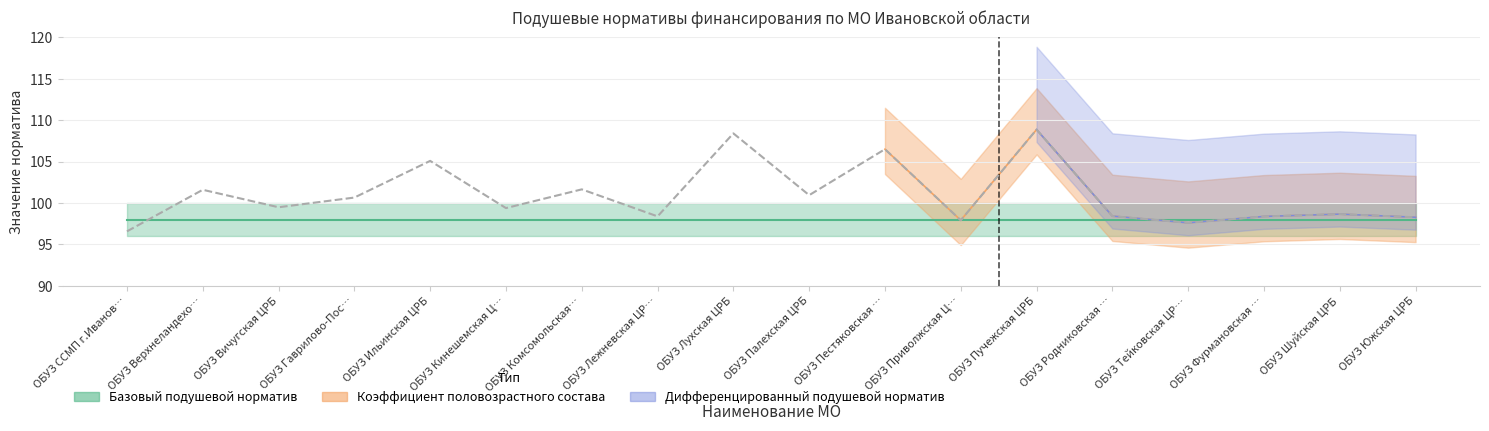

True or false: Базовый подушевой норматив and Коэффициент половозрастного состава intersect in this chart.

False